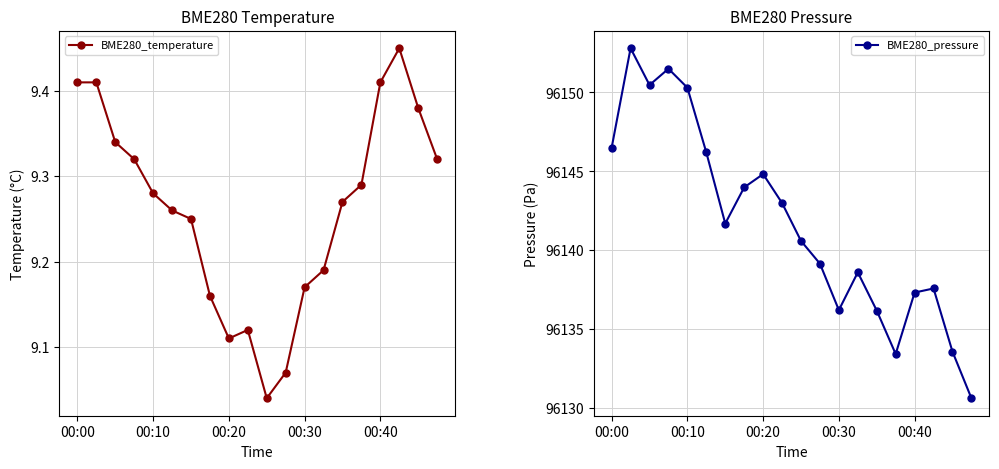

What are all the series names shown in the legend?

BME280_temperature, BME280_pressure